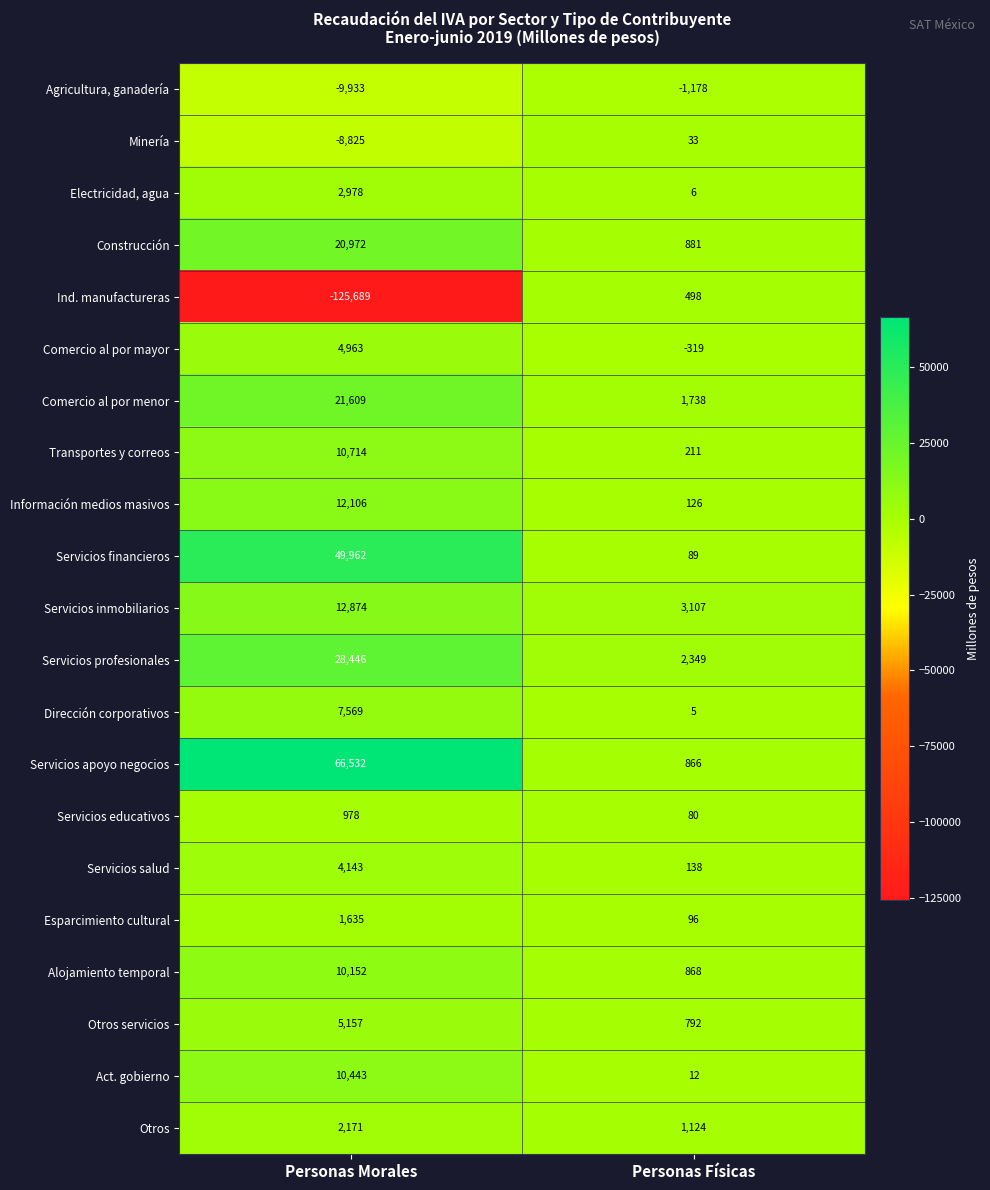

What is the spread (max minus min) of values at Personas Físicas?

4285